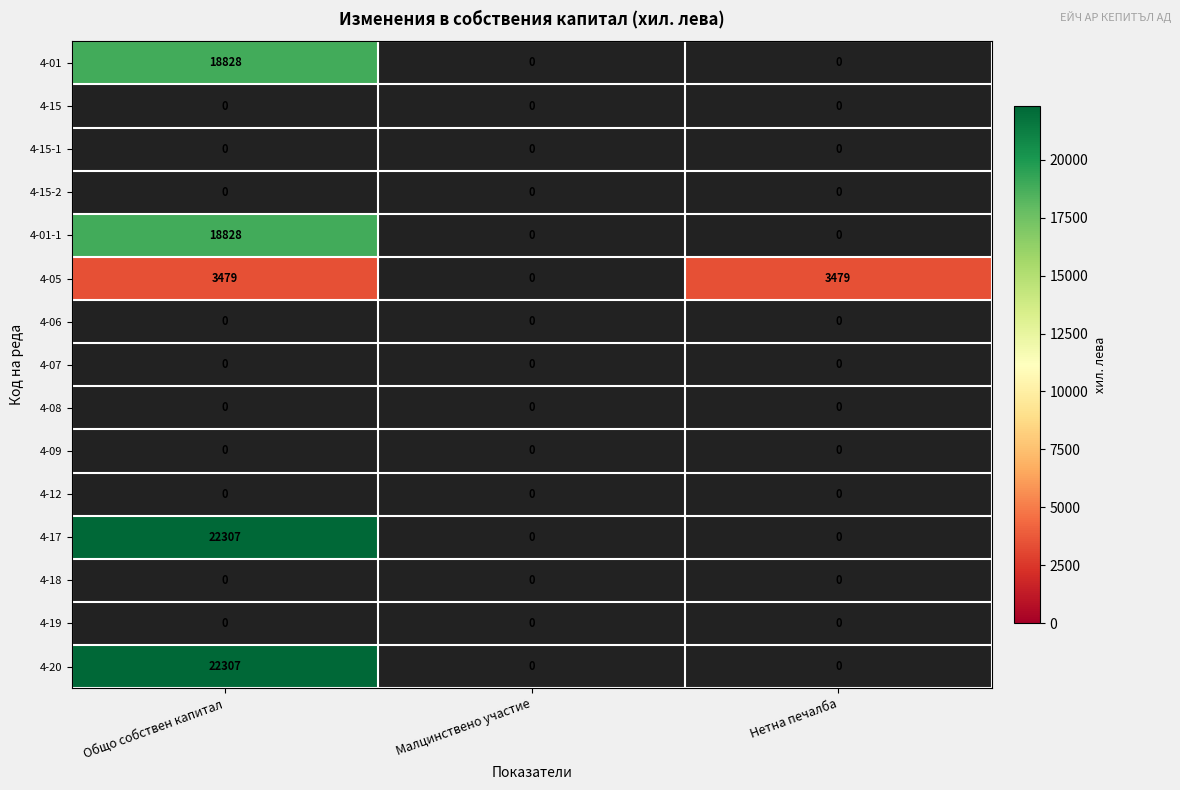

List the labels in order of 4-07 value, largest first.

Общо собствен капитал, Малцинствено участие, Нетна печалба